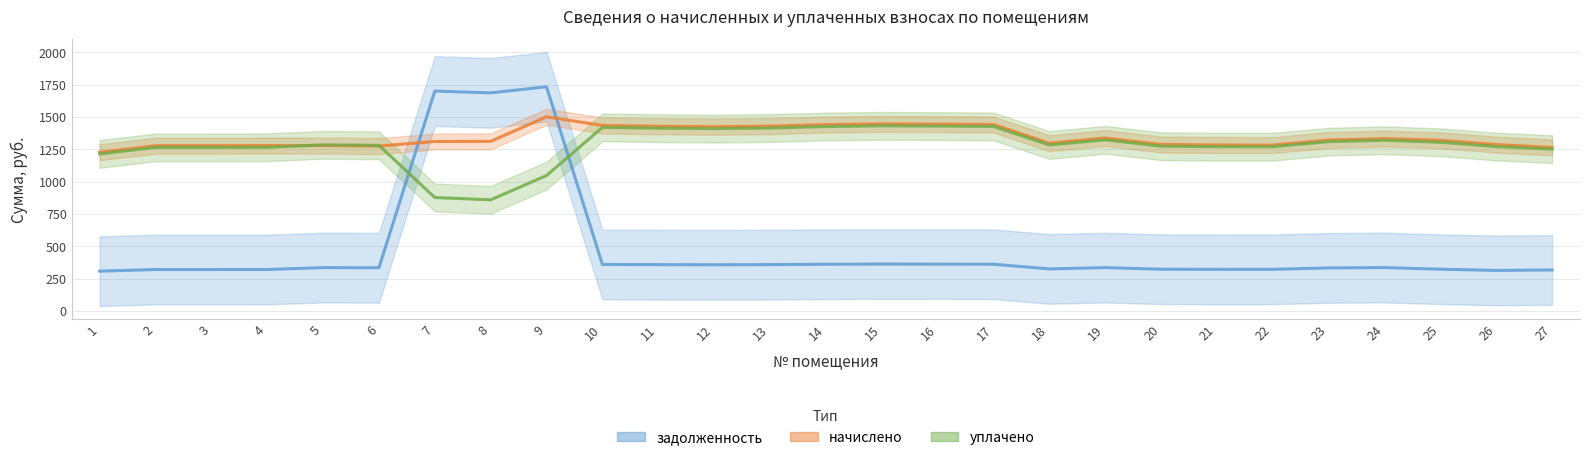

What is the value of the начислено point at the 10th from the left?

1434.2